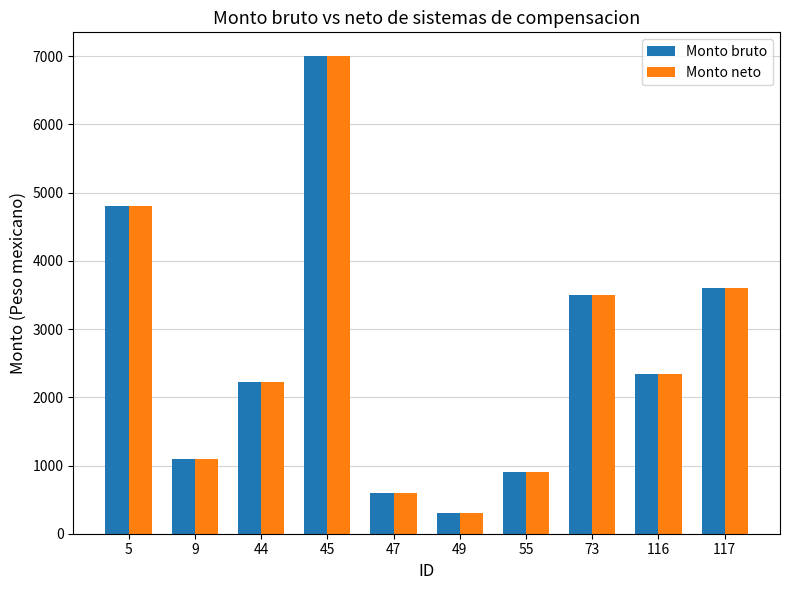

What is the minimum value for Monto neto?

300.0